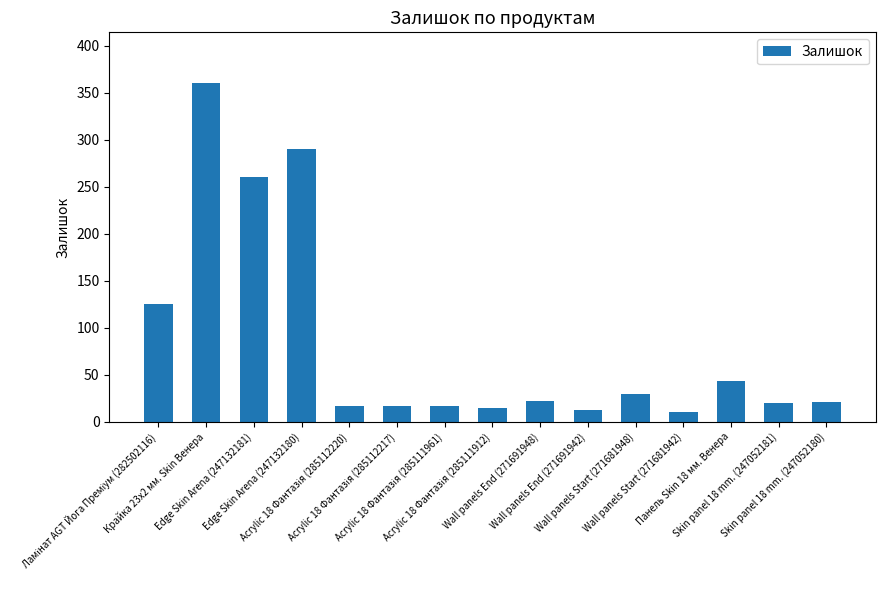

What is the average value?

84